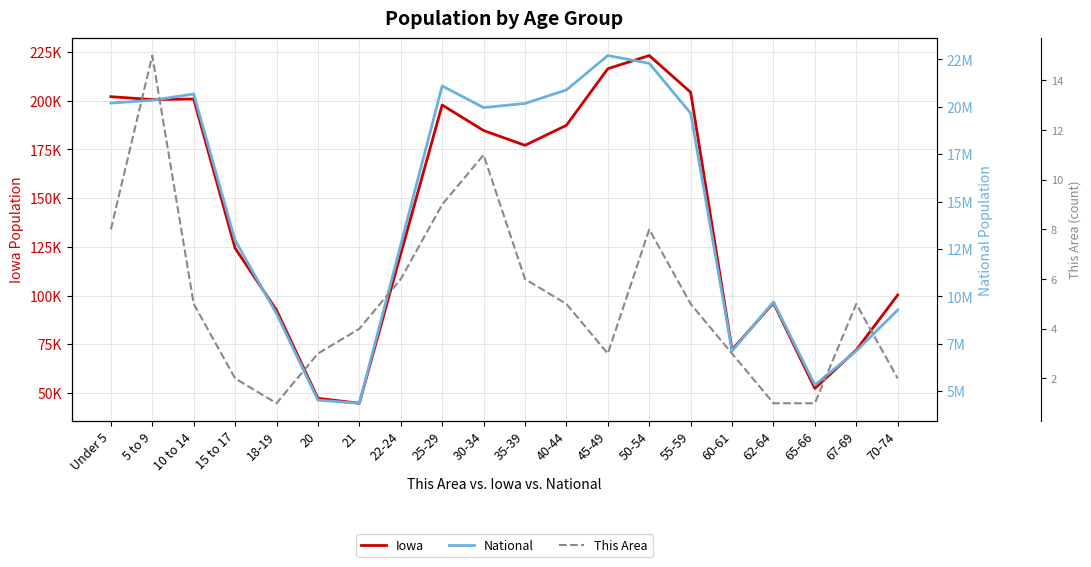

True or false: National and This Area intersect in this chart.

False